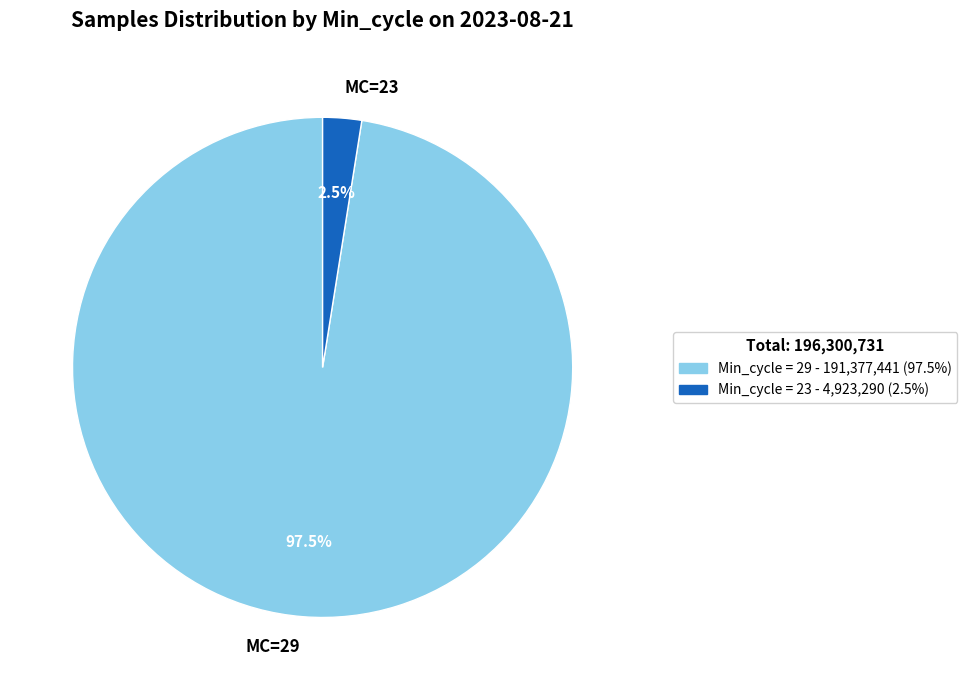

Does any single category account for the majority?

Yes